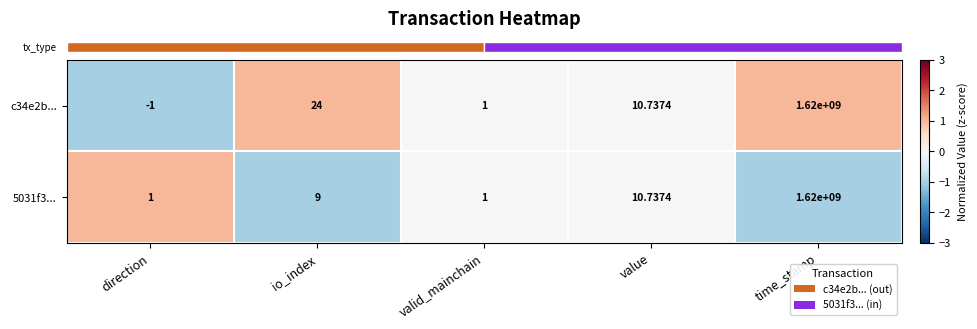

At which label does c34e2b... reach its peak?

time_stamp